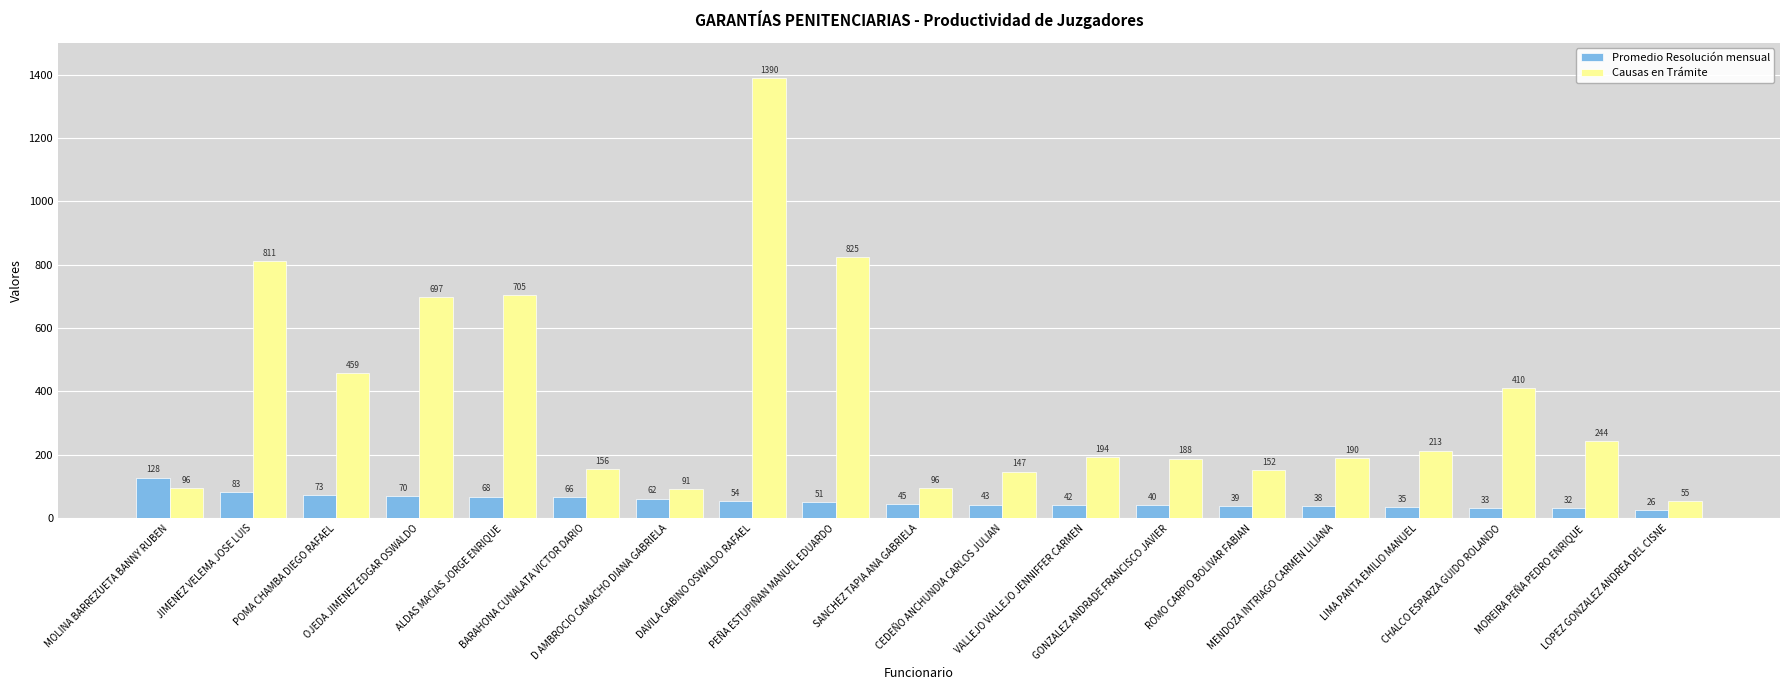

What is the average value of the Promedio Resolución mensual series?

54